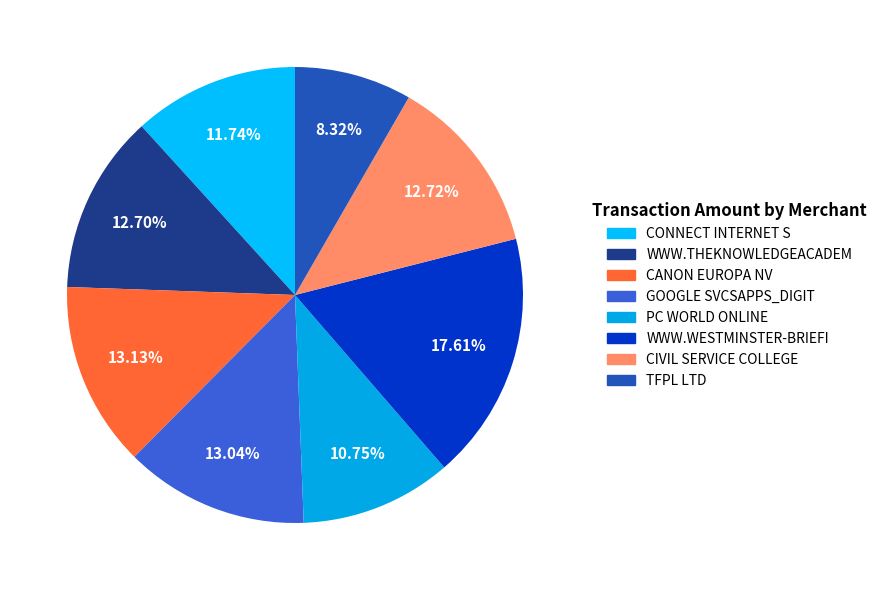

How many segments does this pie chart have?

8